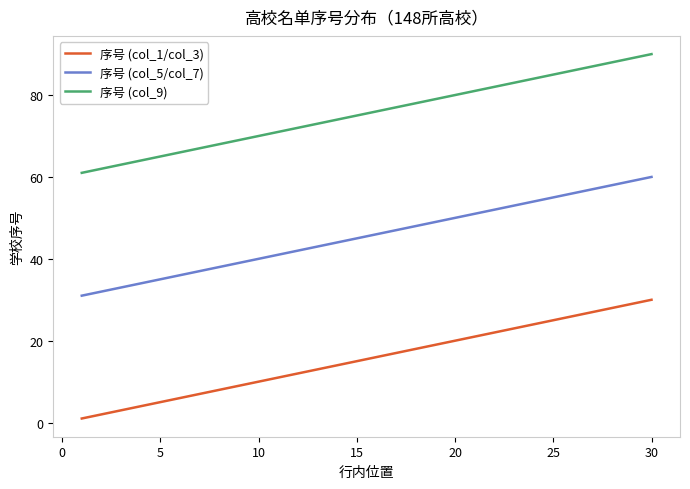

Does the chart display data point markers on the line(s)?

No